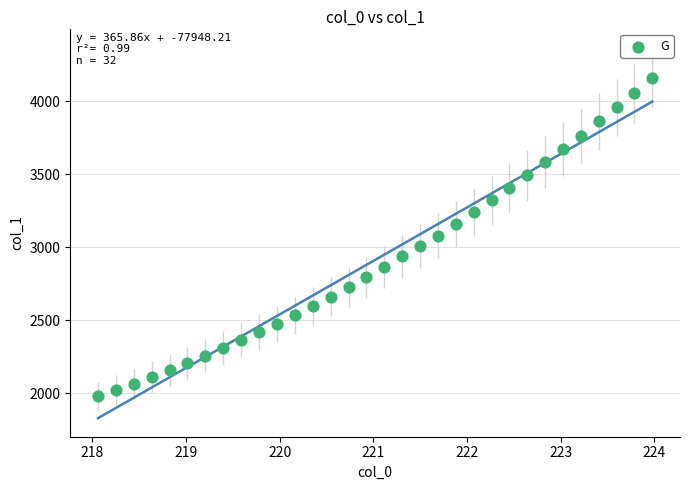

What is the range of X values (max minus min)?

5.9